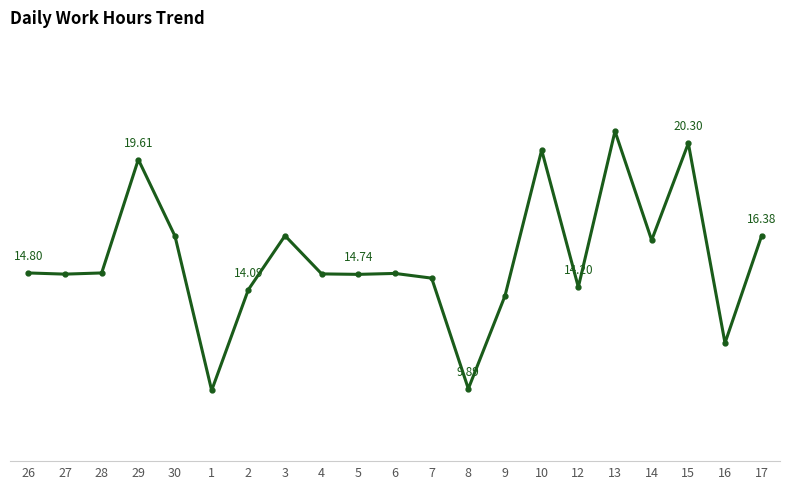

List the labels in order of value, smallest first.

1, 8, 16, 9, 2, 12, 7, 5, 27, 4, 6, 26, 28, 14, 30, 3, 17, 29, 10, 15, 13